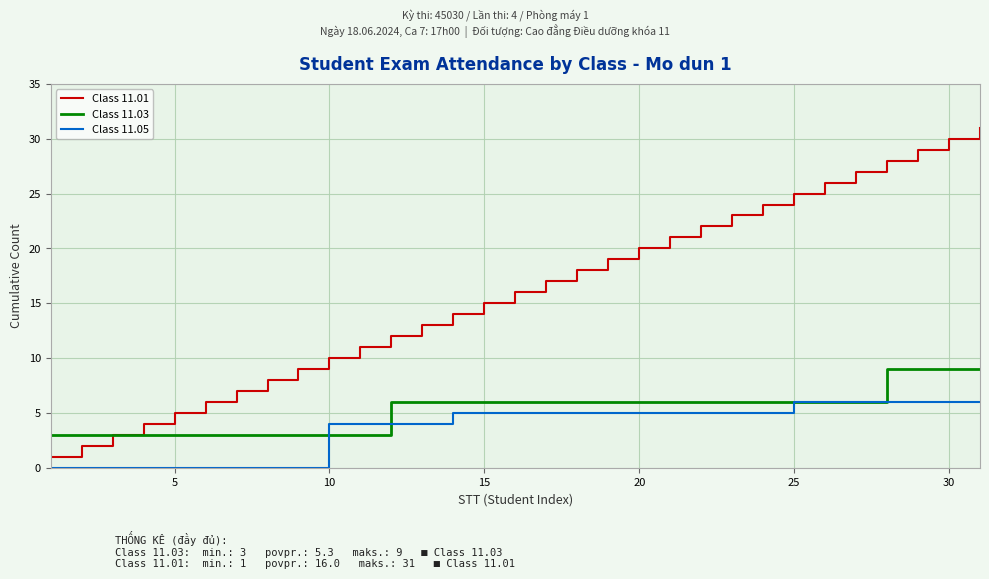

Which series has the largest range (max minus min)?

Class 11.01